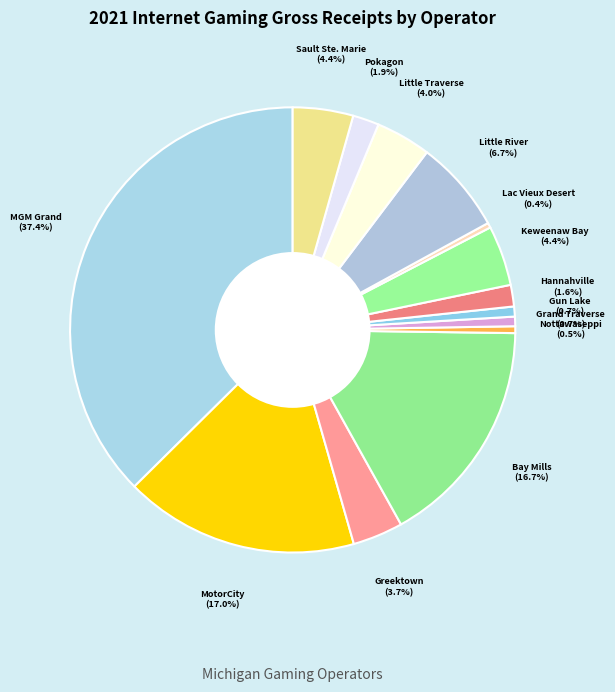

How many slices are in this pie chart?

14